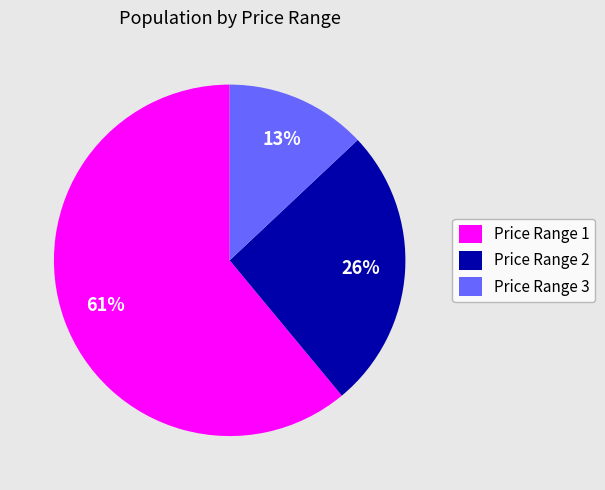

Which slice is the smallest?

Price Range 3